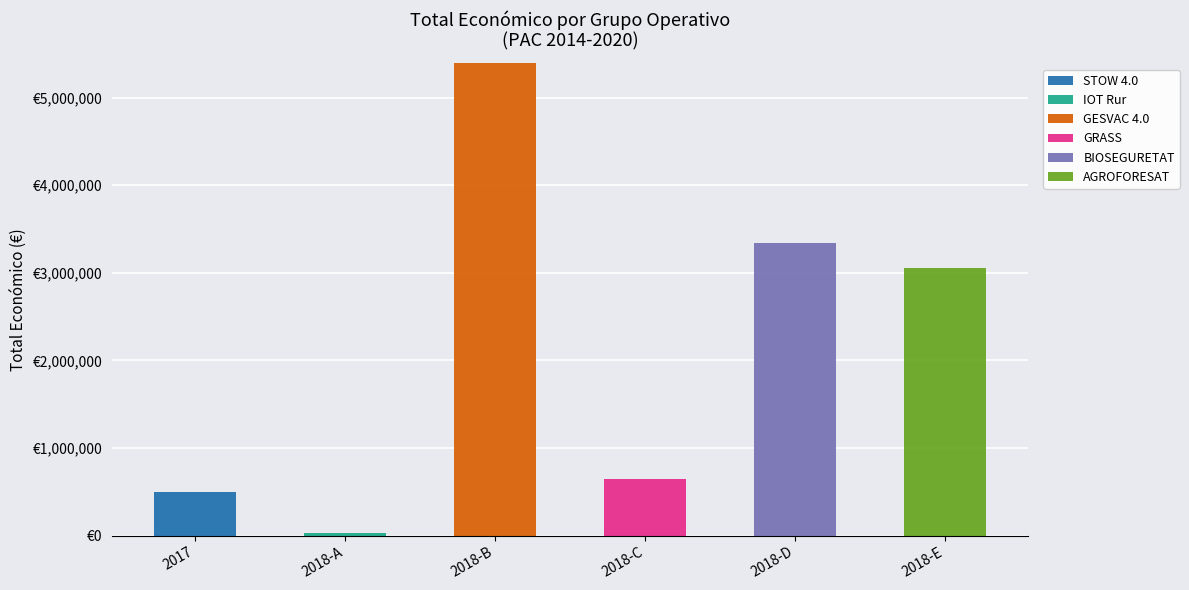

True or false: IOT Rur has a value of 0 at 2018-E.

True